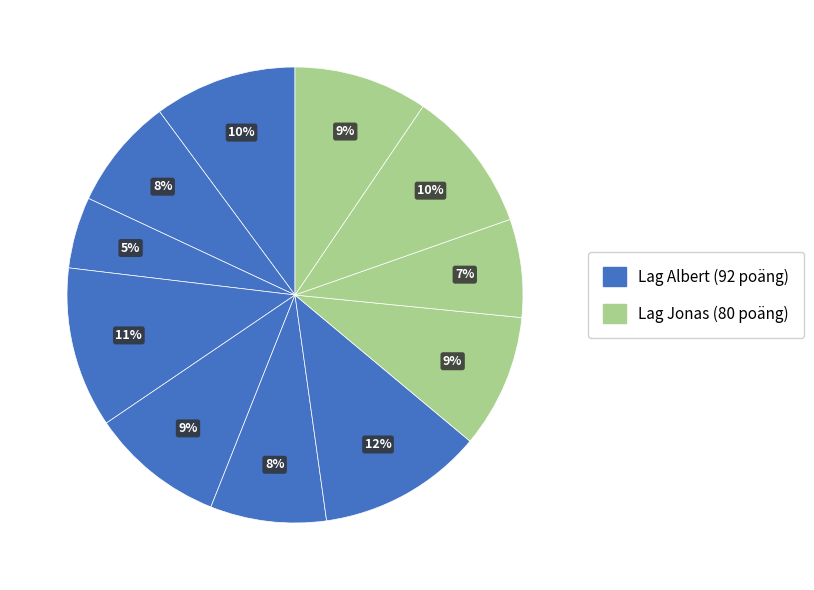

How many slices are in this pie chart?

11